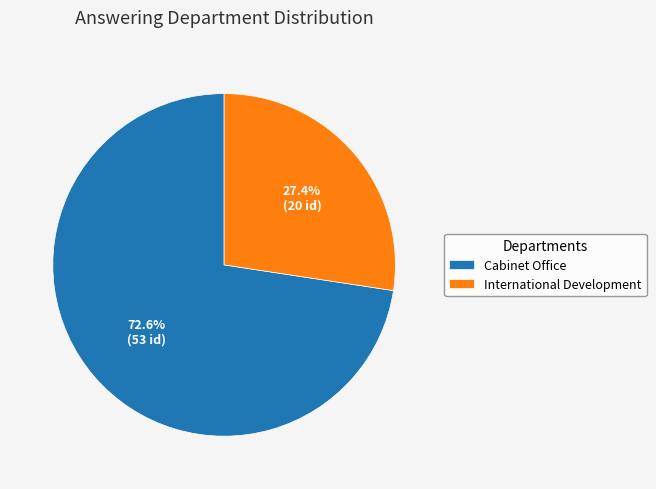

Combined, do Cabinet Office and International Development account for over 50%?

Yes